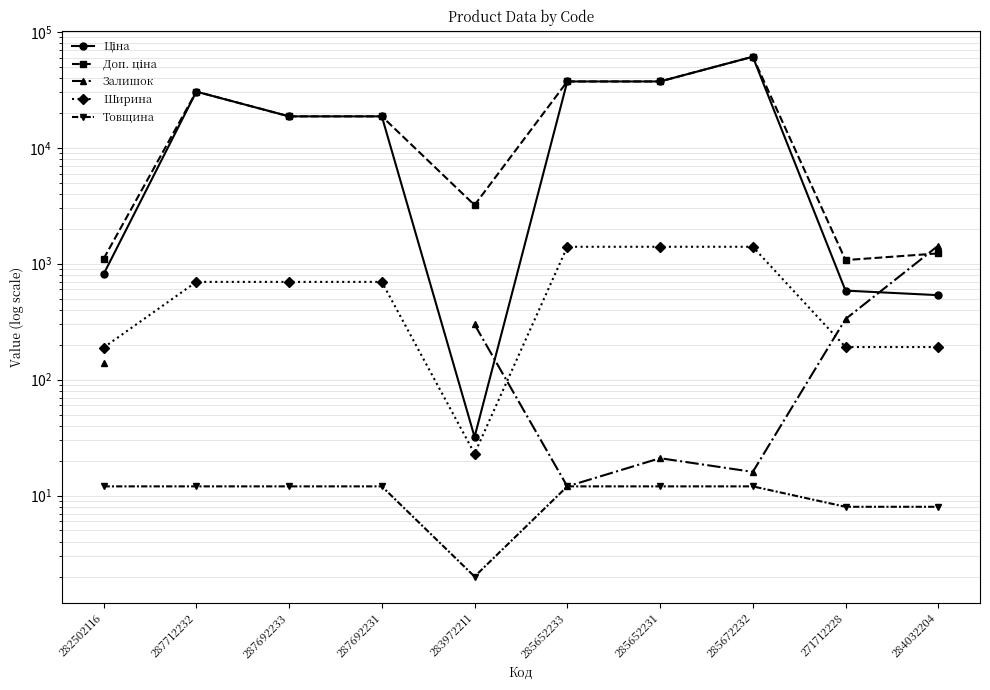

What position from the right is 285652231?

4